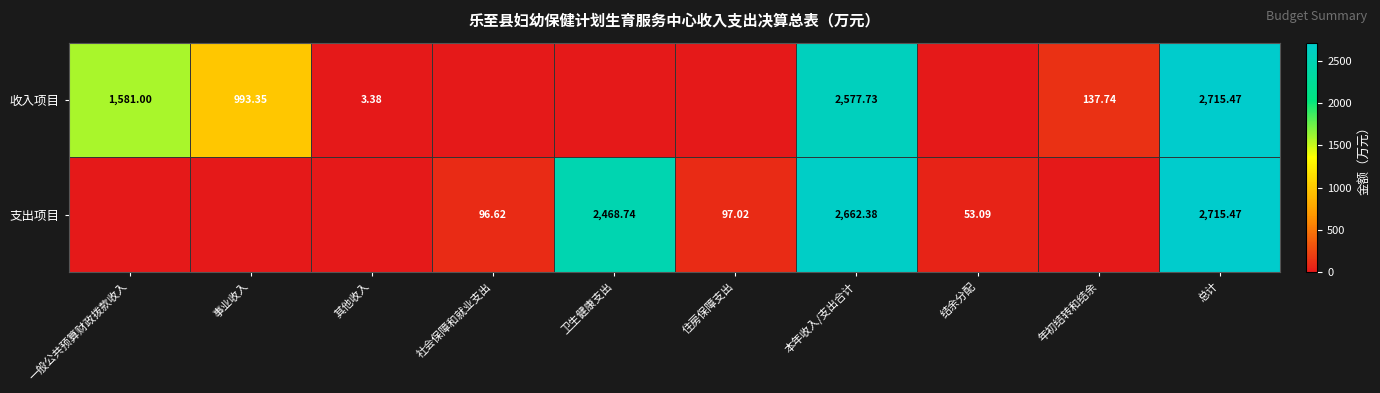

Count the number of data series in this chart.

2